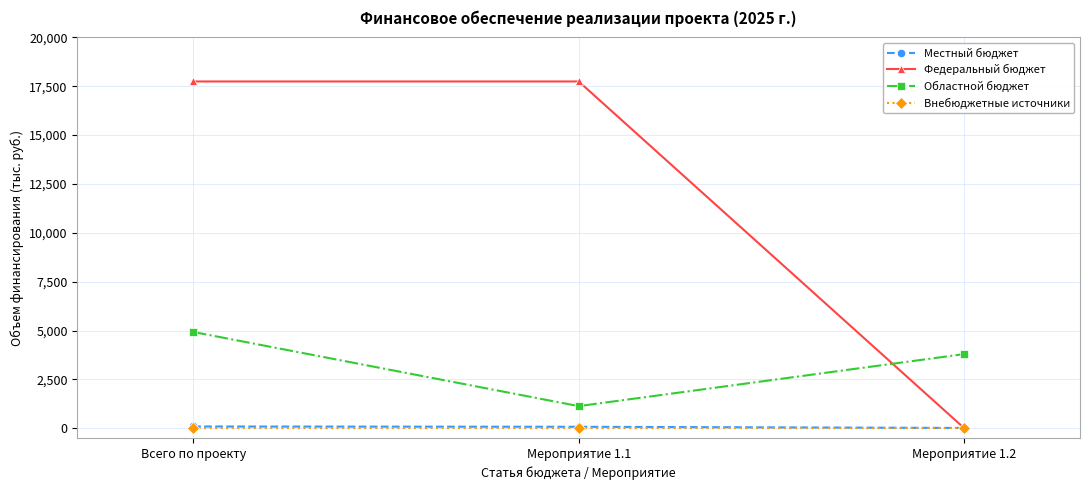

At how many categories does at least one series exceed 8697?

2